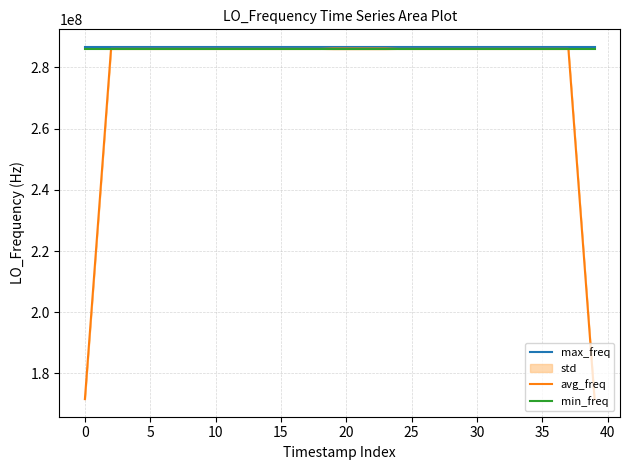

What is the highest value of the min_freq series?

286046998.1